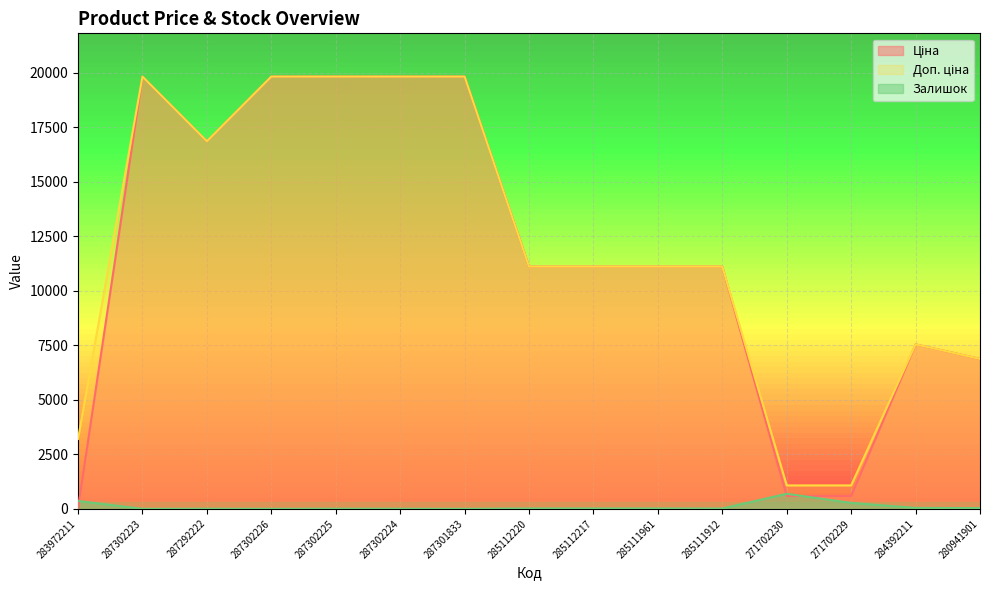

What is the approximate value of Доп. ціна at 285111912?

11113.6